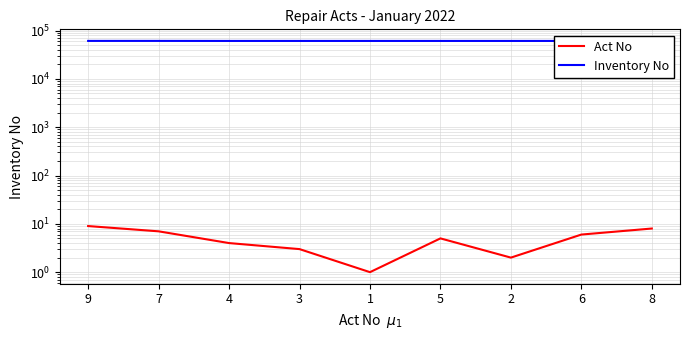

True or false: Inventory No and Act No intersect in this chart.

False